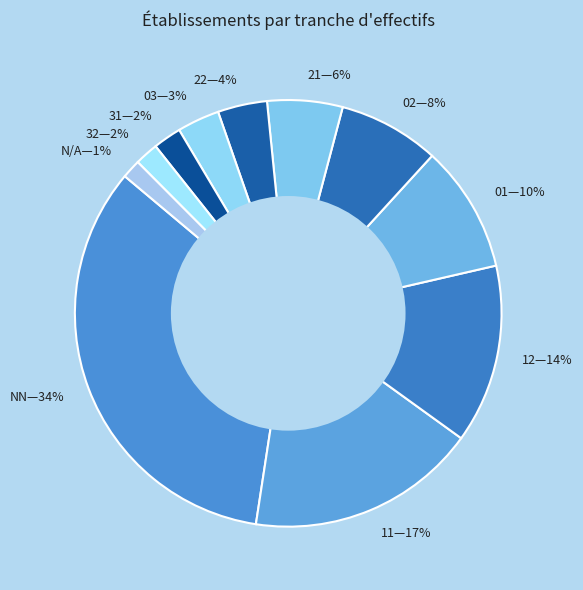

To the nearest percent, what portion does 11—17% represent?

17%